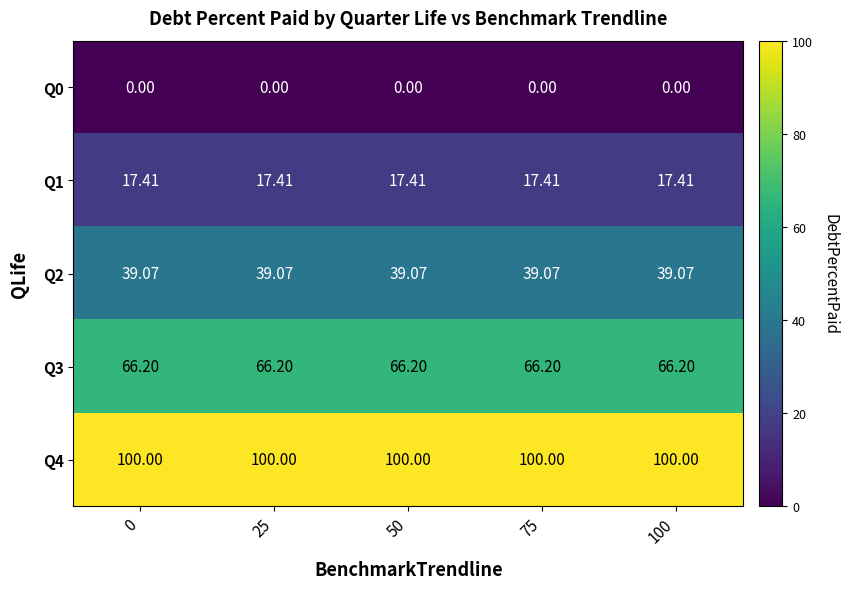

Rank the series at 50 from highest to lowest value.

Q4, Q3, Q2, Q1, Q0